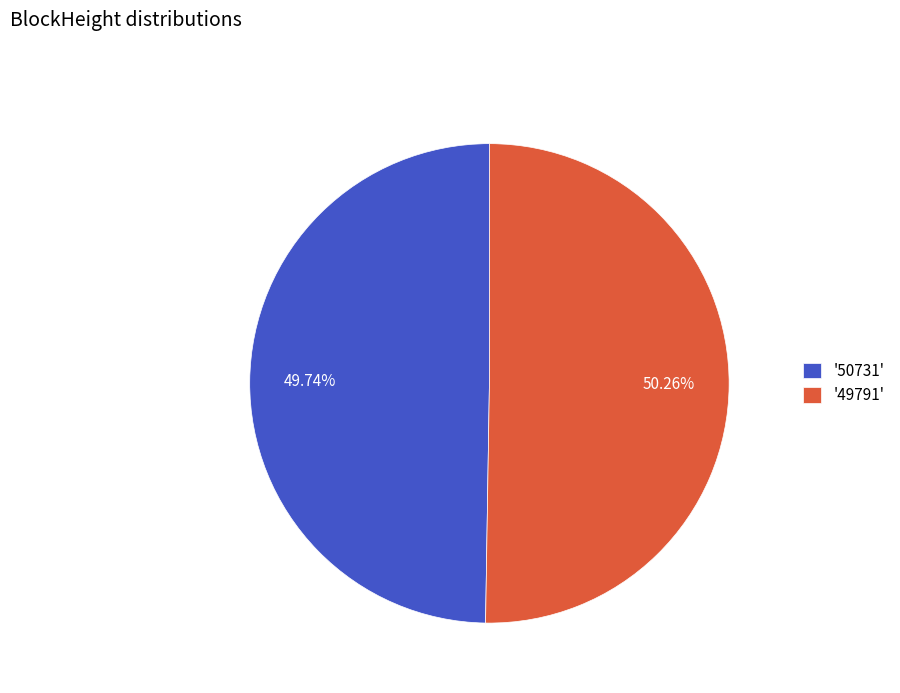

Do '50731' and '49791' together represent more than half of the pie?

Yes